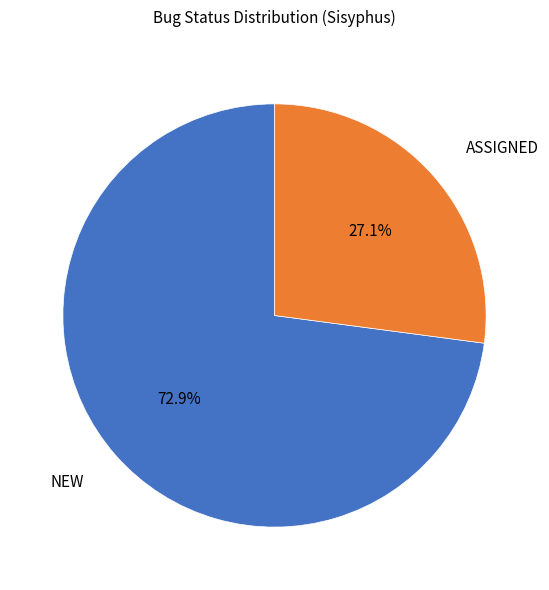

Which slice is the smallest?

ASSIGNED